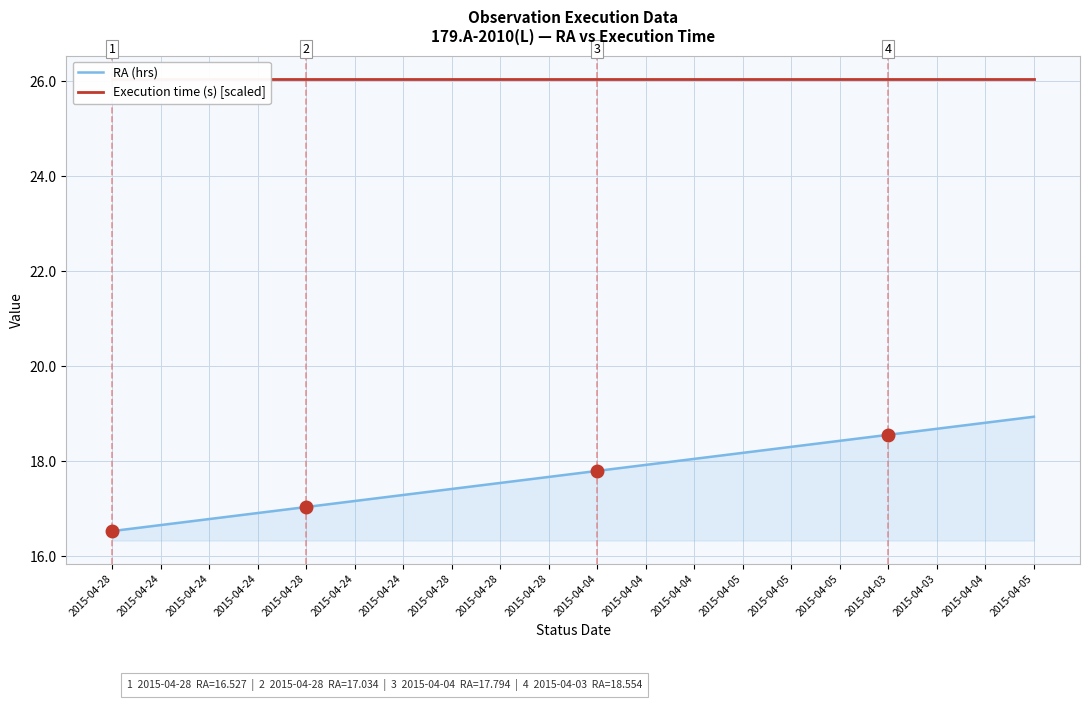

How many lines are shown in the chart?

2